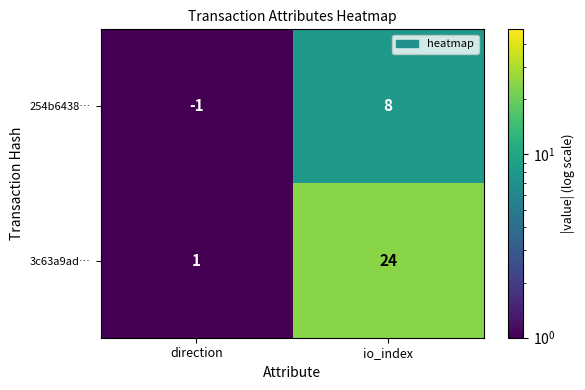

What value does the 254b6438… series have at io_index?

8